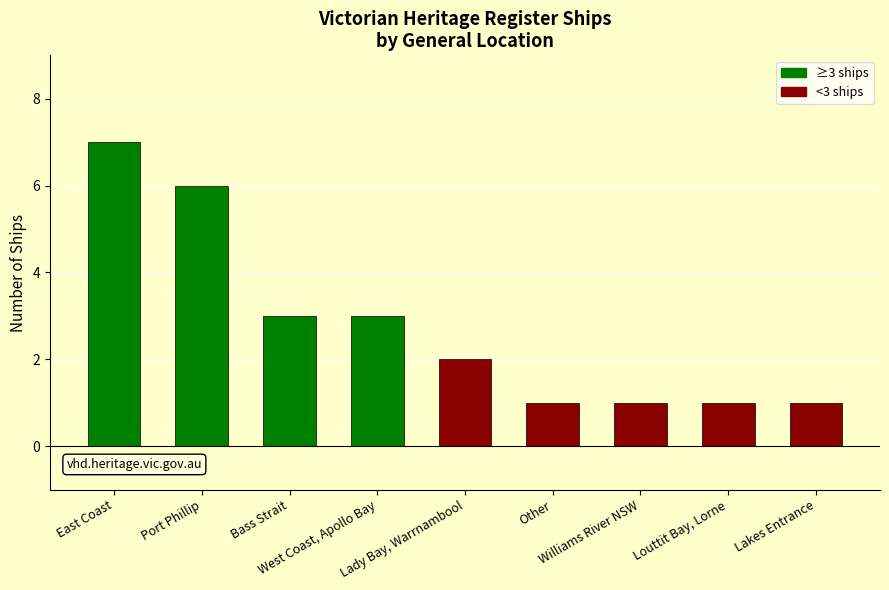

What is the ratio of the value at Other to the value at Bass Strait?

0.3